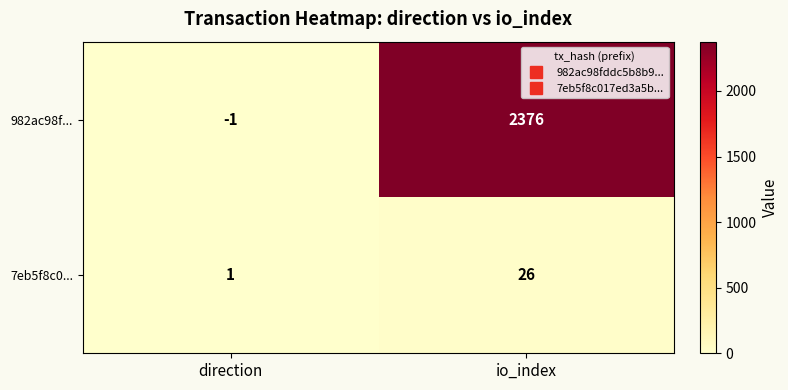

What is the sum of the 7eb5f8c0... values at io_index and direction?

27